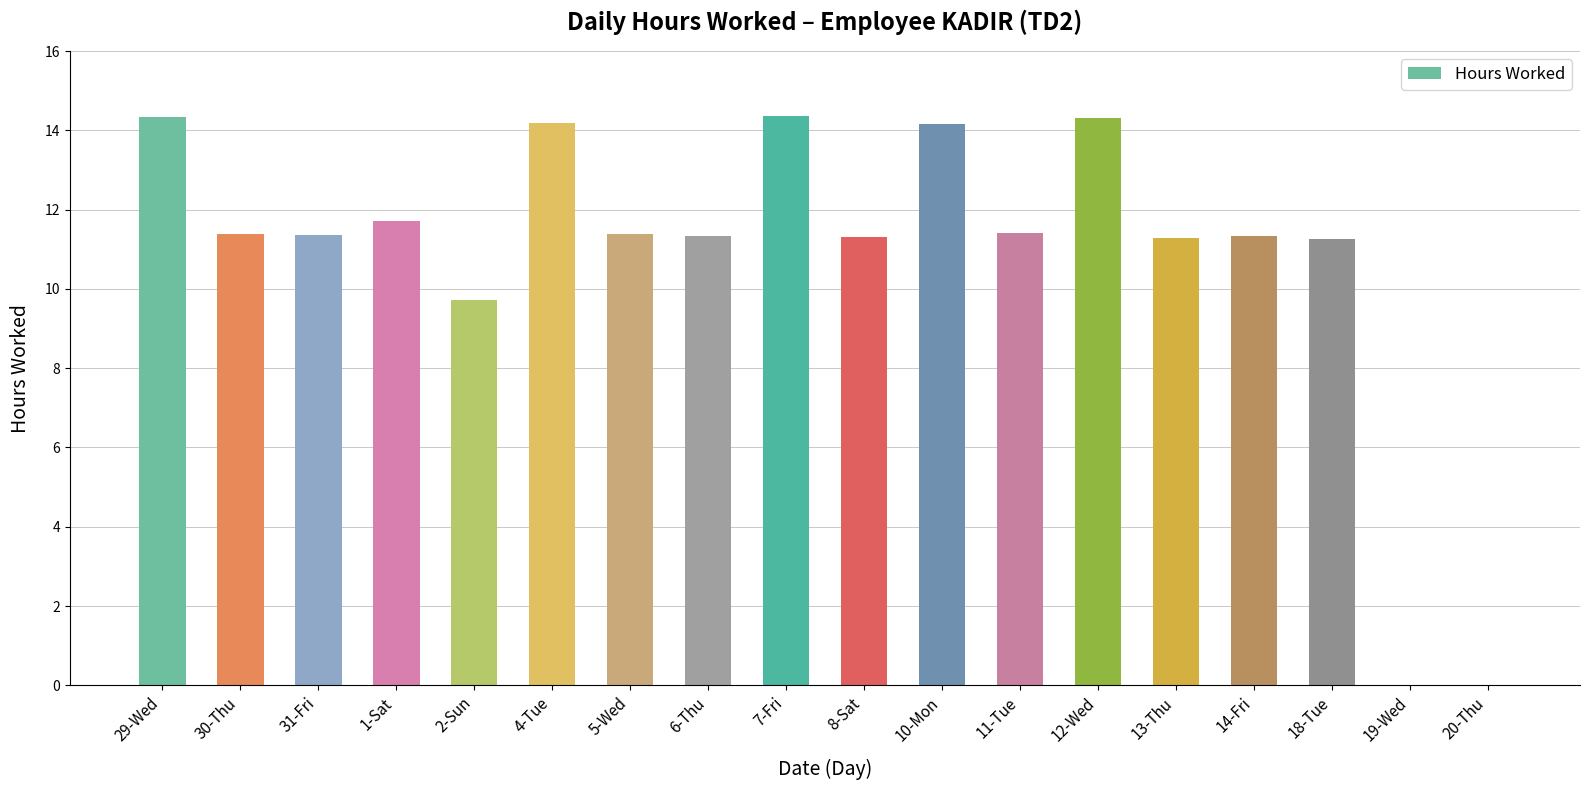

Is it true that the value at 13-Thu is 19.0?

False